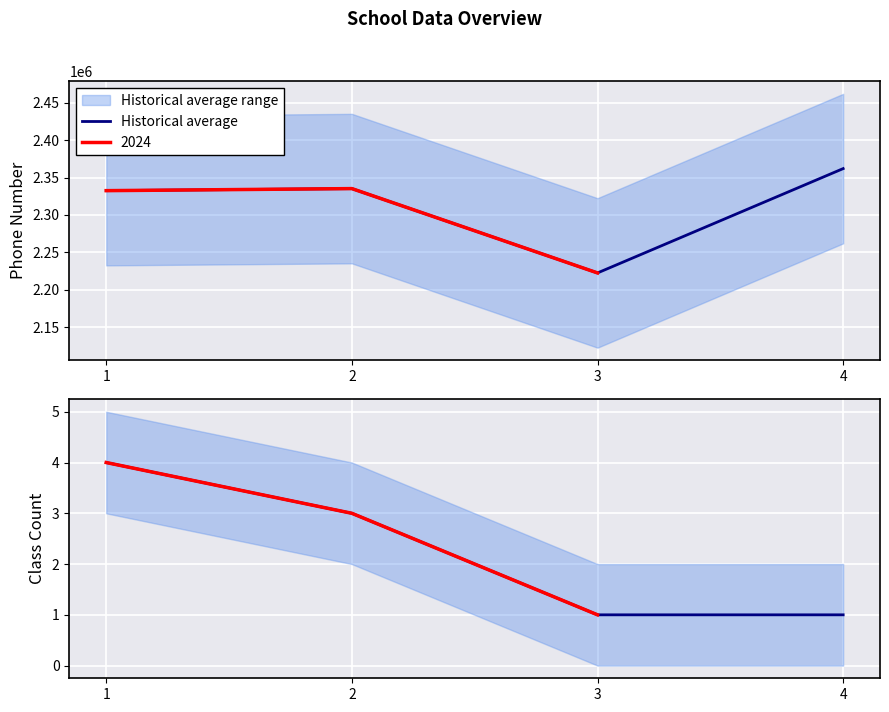

Which category has the lowest value across all series?

3